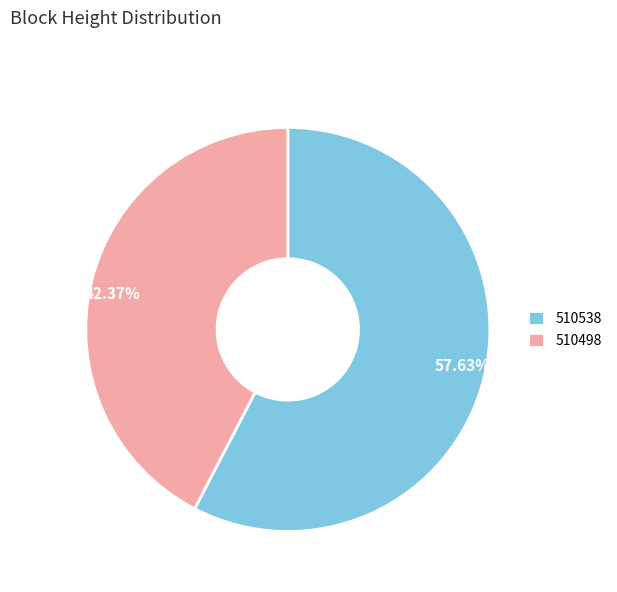

Does 510498 account for over 50% of the chart?

No